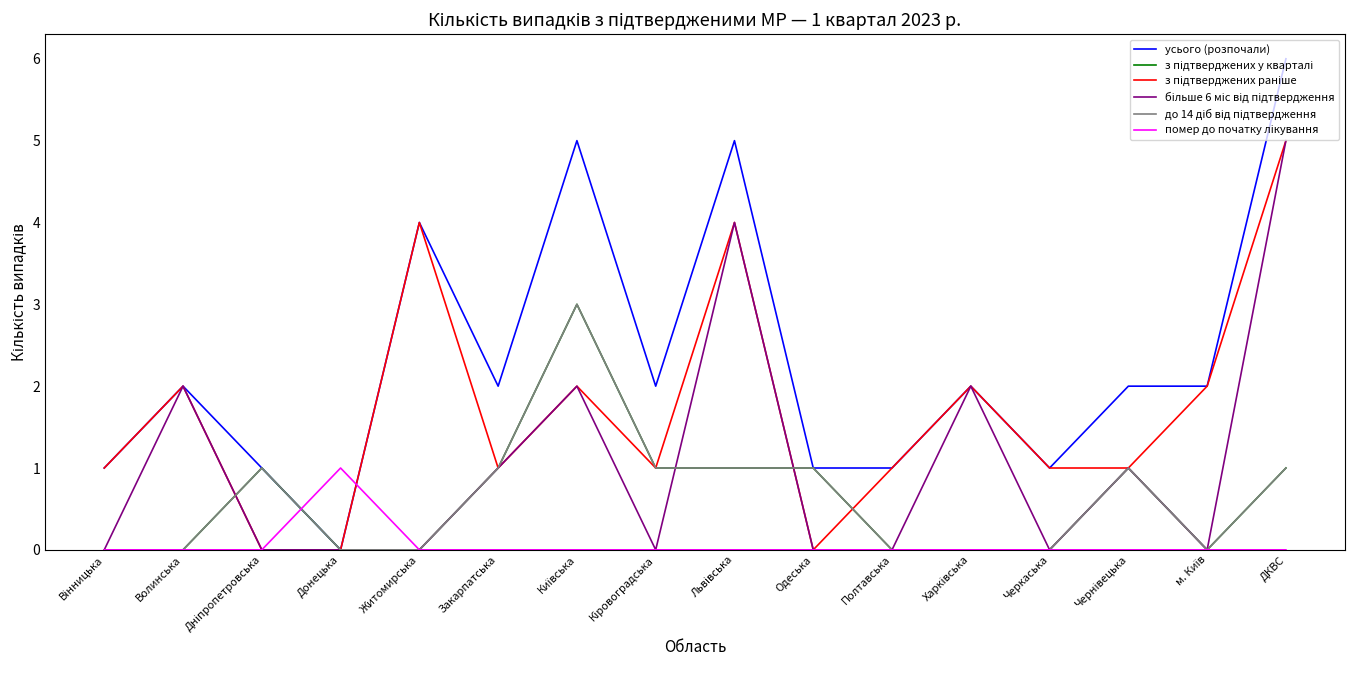

True or false: усього (розпочали) has a value of 7 at Житомирська.

False